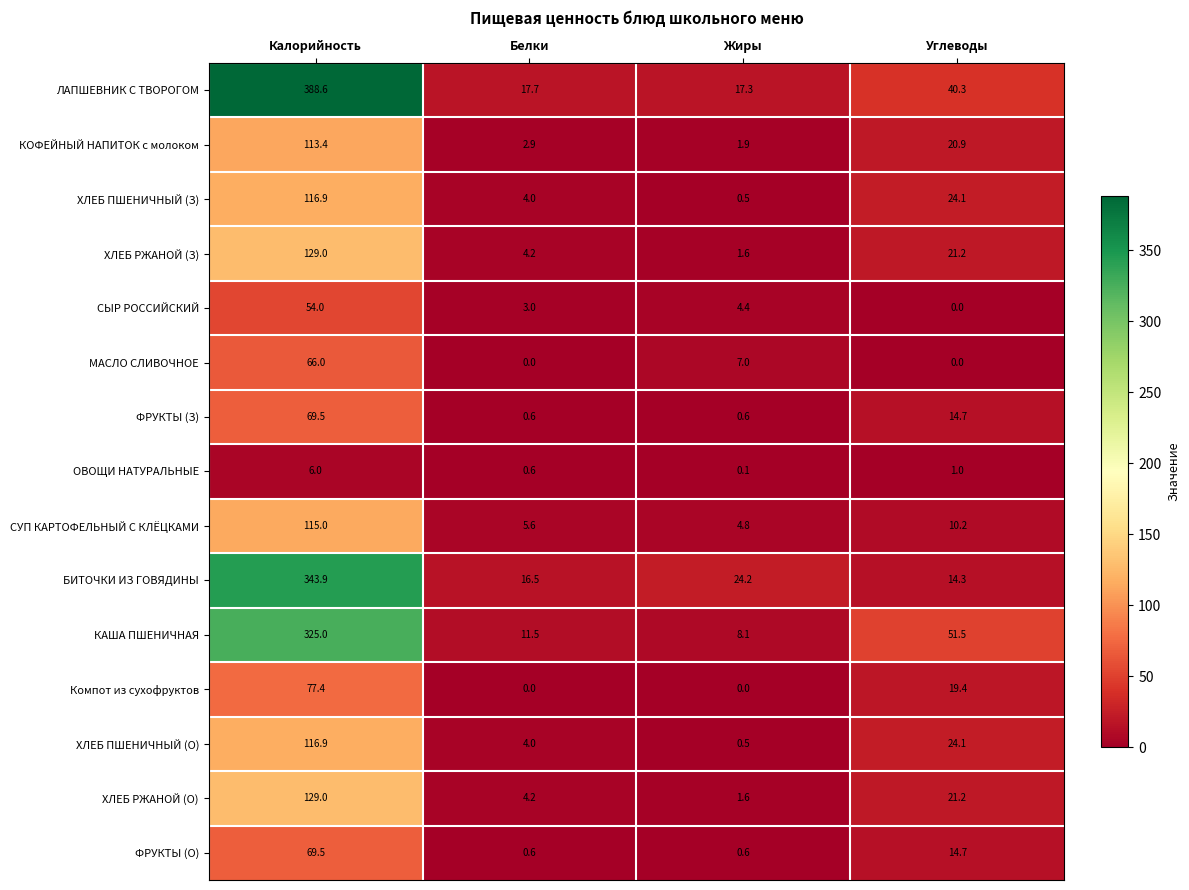

List the labels in order of ХЛЕБ ПШЕНИЧНЫЙ (З) value, smallest first.

Жиры, Белки, Углеводы, Калорийность